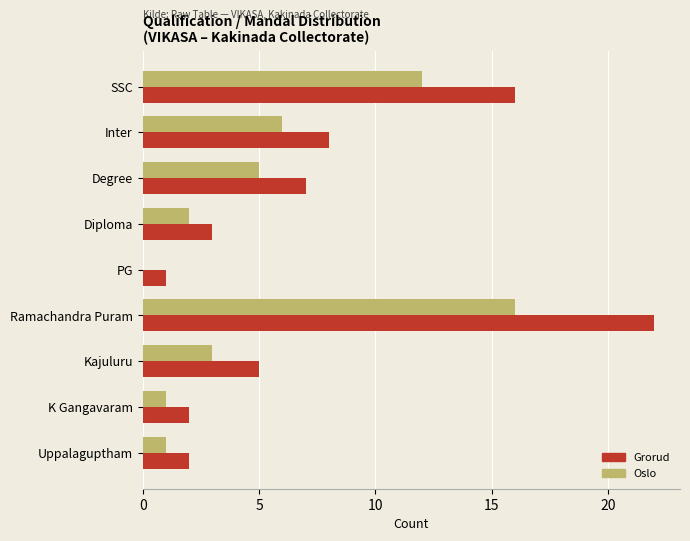

Which series changed the most between Degree and Diploma?

Grorud